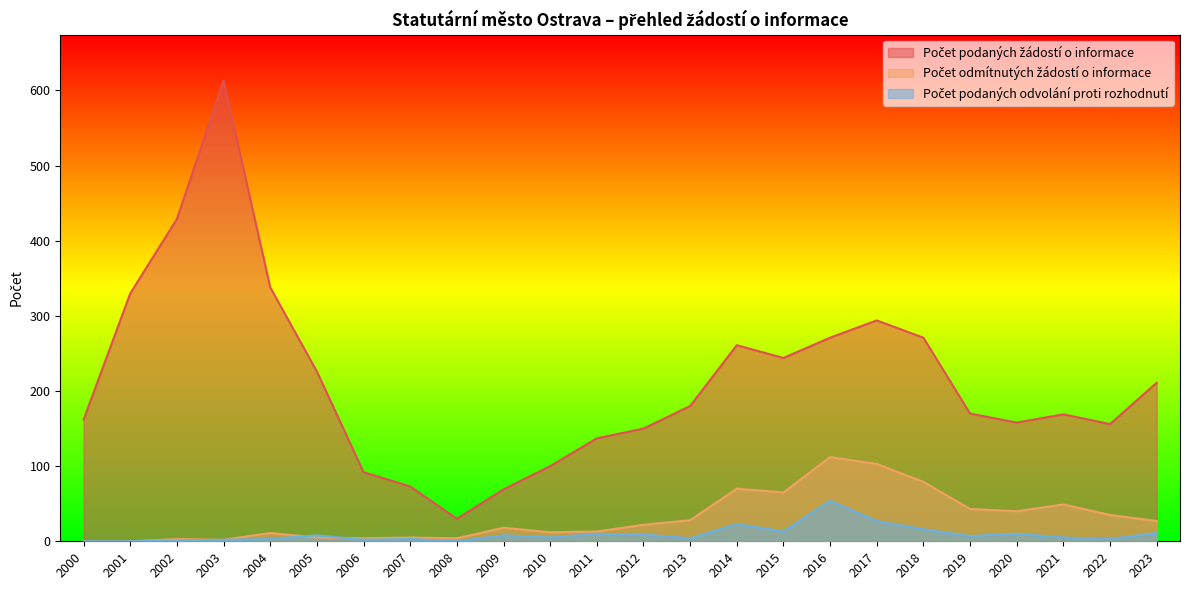

Which has a higher value, 2002 or 2020?

2002